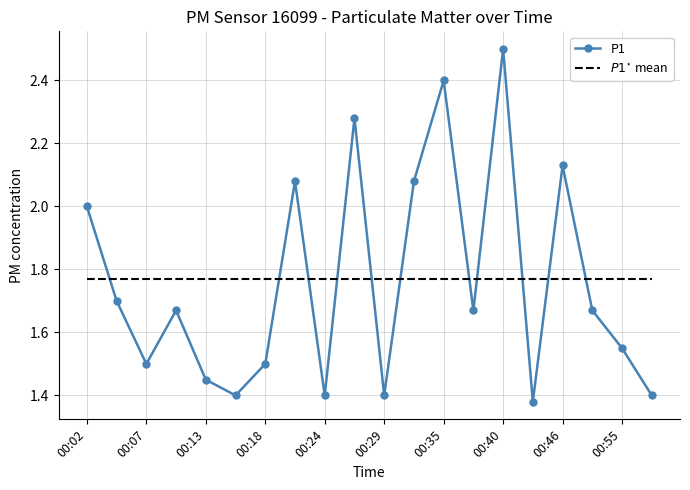

Which series has the largest range (max minus min)?

P1